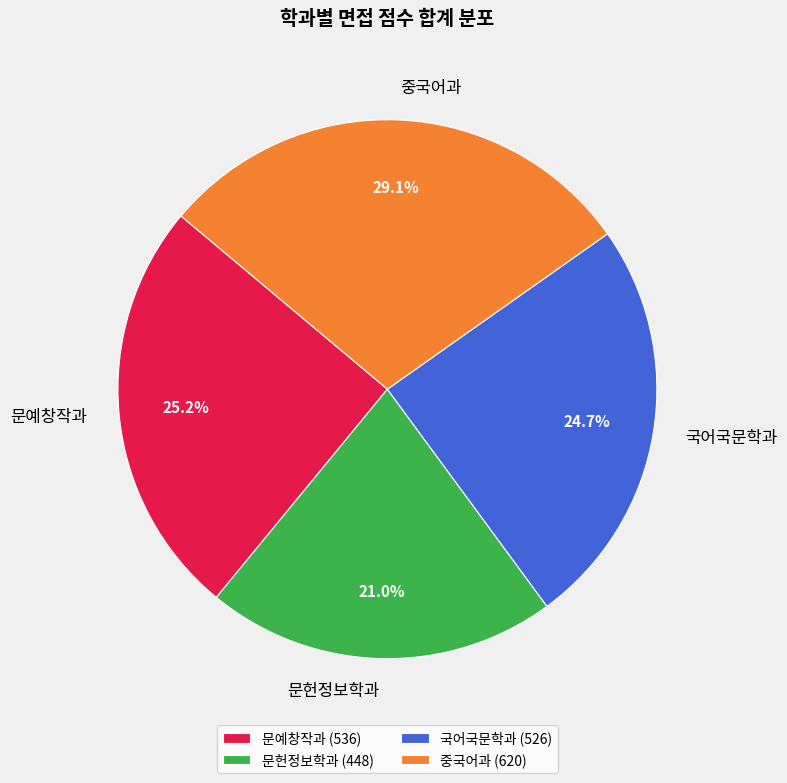

What percentage is NOT represented by 문헌정보학과?

79.0%